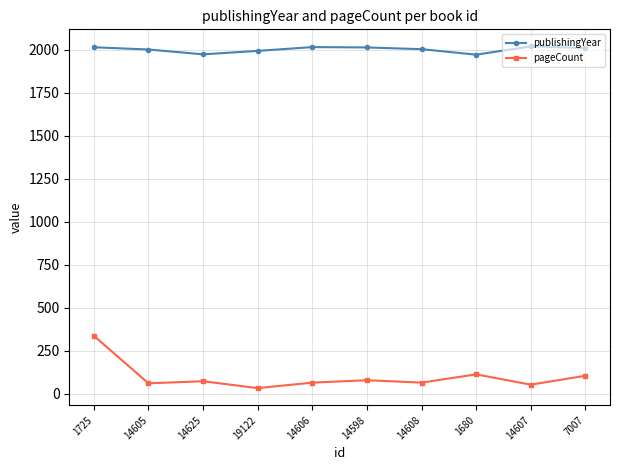

Which series changed the most between 1725 and 14608?

pageCount